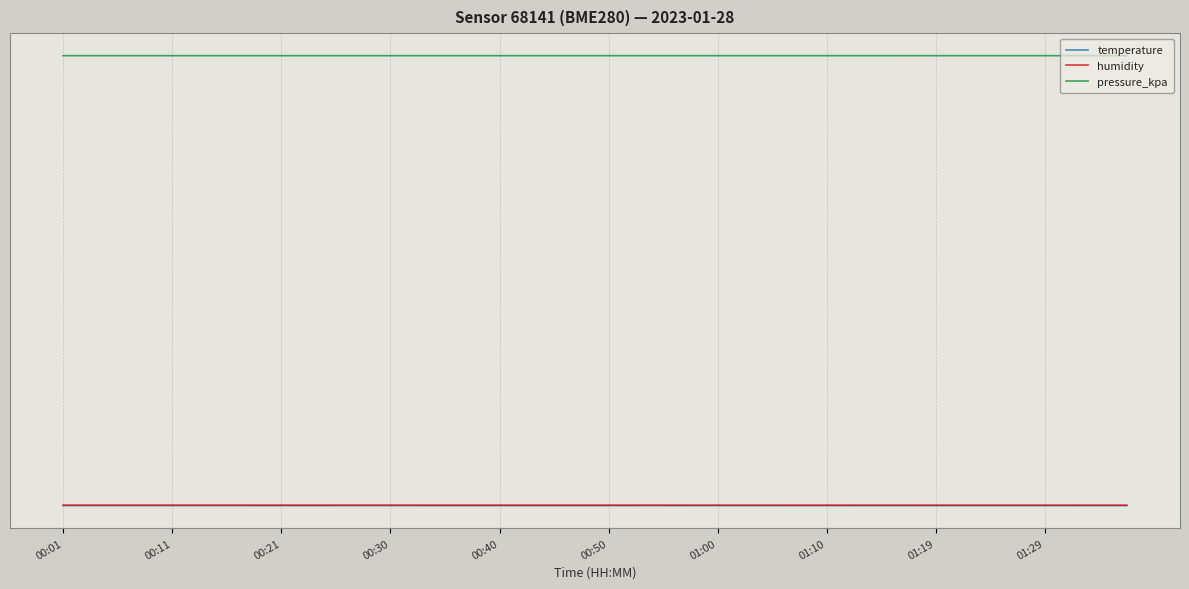

Is this an area chart (filled region under the line)?

No